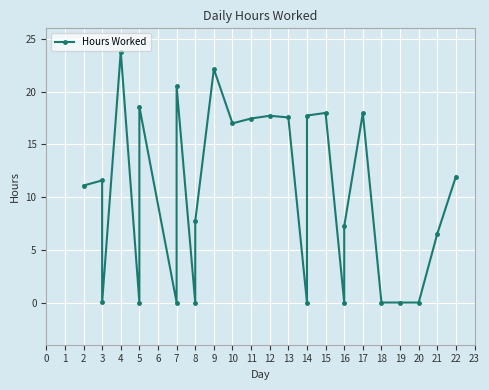

Reading left to right, extract all data points from this chart.

11.1	11.6	0.0	23.8	0.0	18.6	0.0	20.5	0.0	7.7	22.1	17.0	17.4	17.7	17.6	0.0	17.7	18.0	0.0	7.2	18.0	0.0	0.0	0.0	6.5	11.9